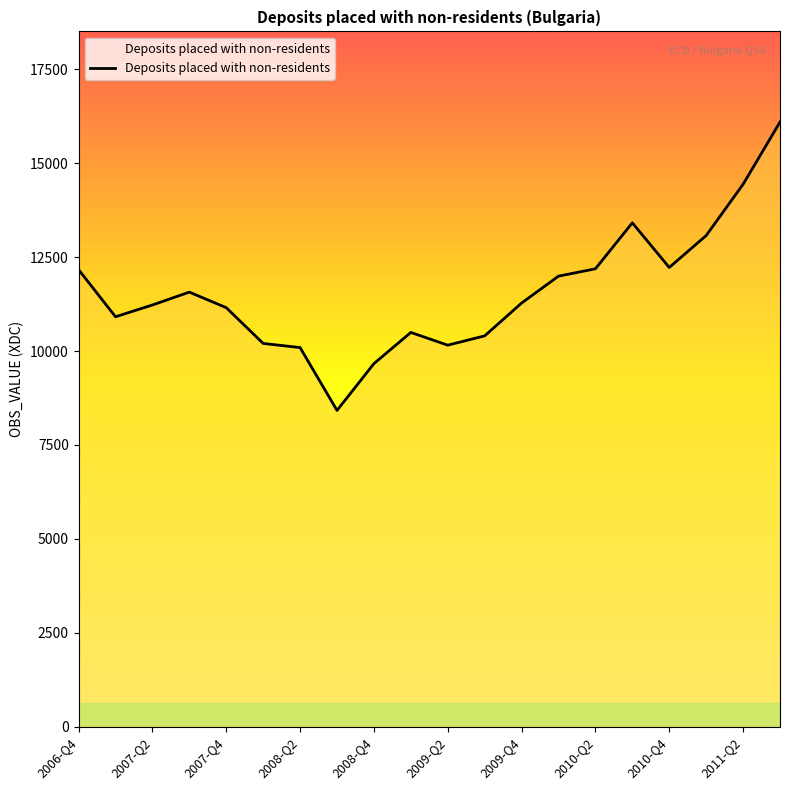

What is the minimum value shown in the chart?

8419